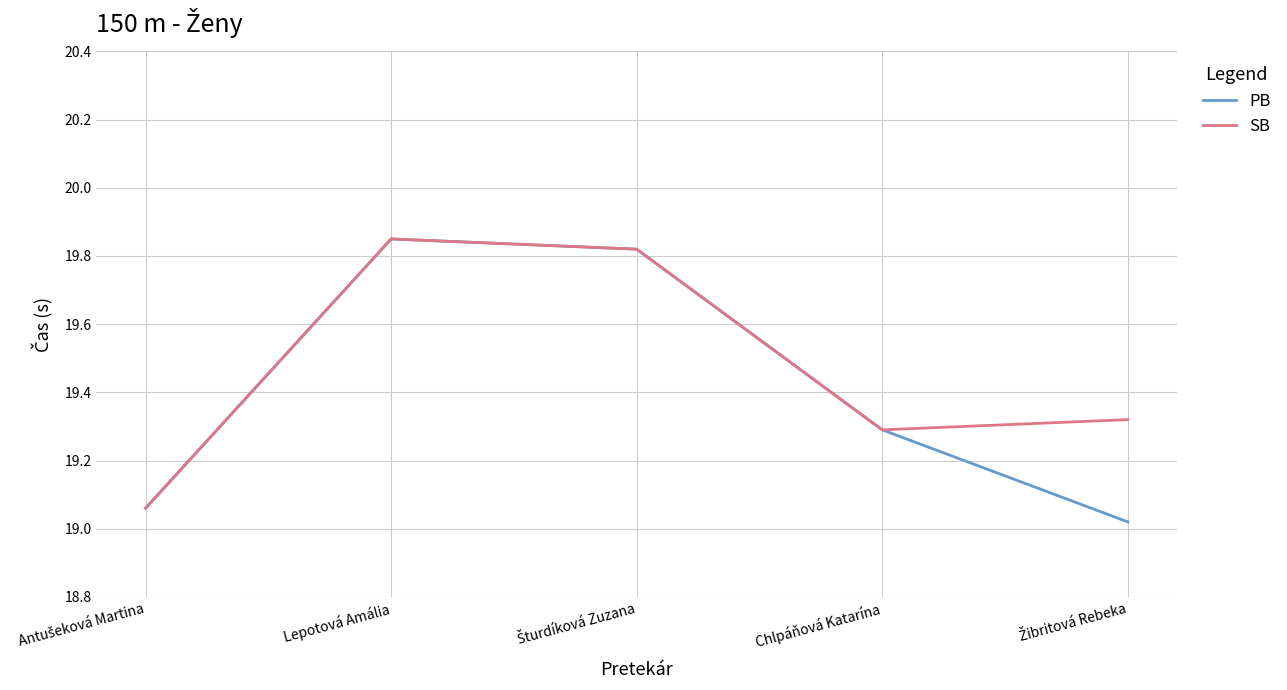

What is the average value of the SB series?

19.5